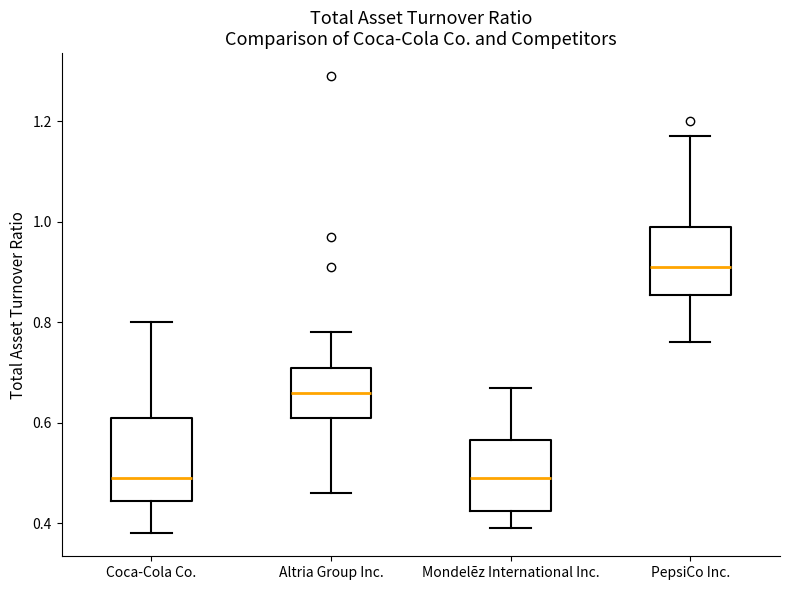

Which box is the tallest, from its lower edge to its upper edge?

Coca-Cola Co.